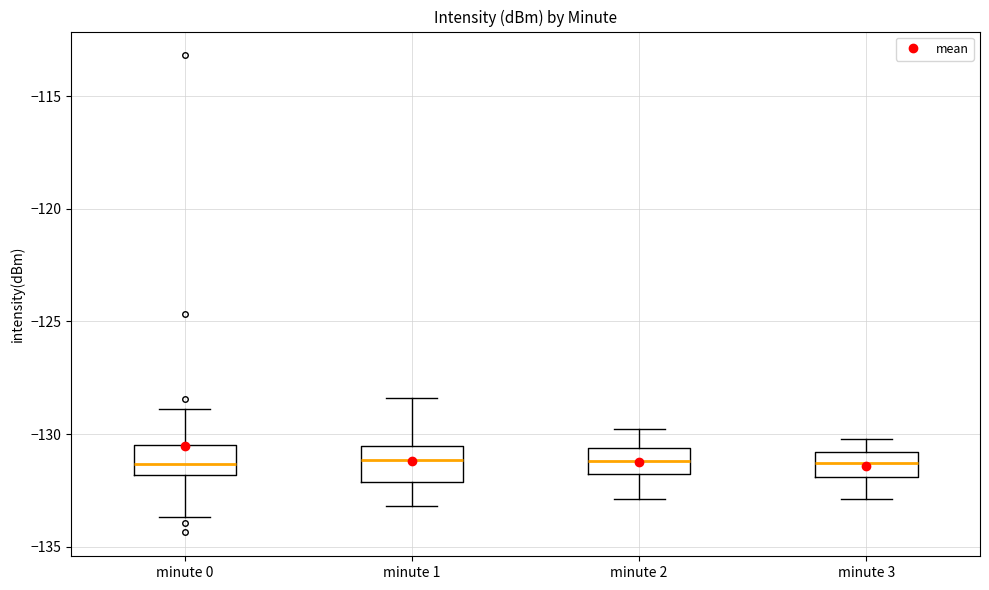

Where does the lower whisker of the box for minute 2 end on the y-axis? The values are not printed on the chart, so give them approximately, as read against the axis.

-133.0